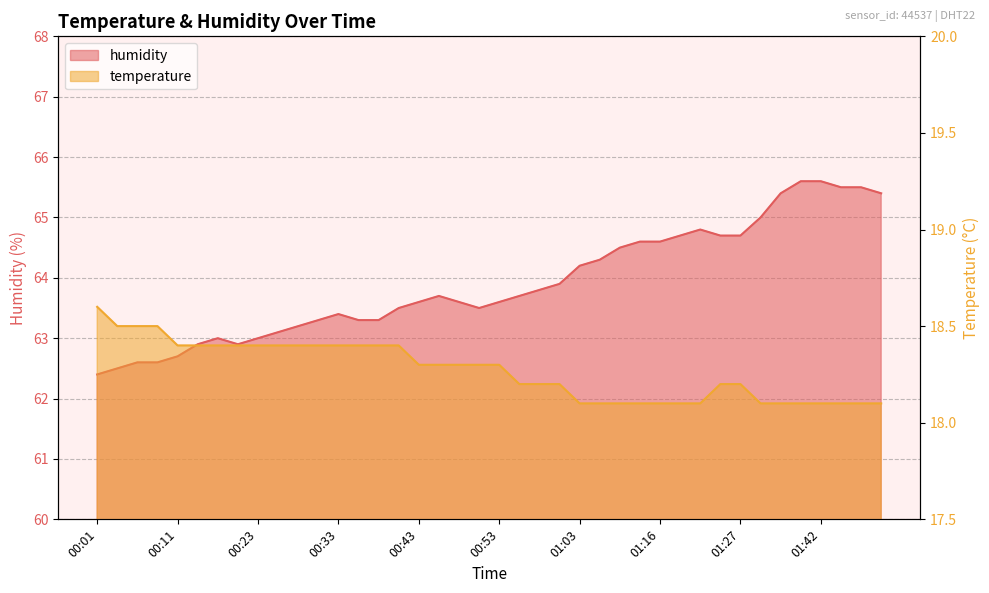

At 01:00, list the series in order from largest to smallest.

humidity, temperature